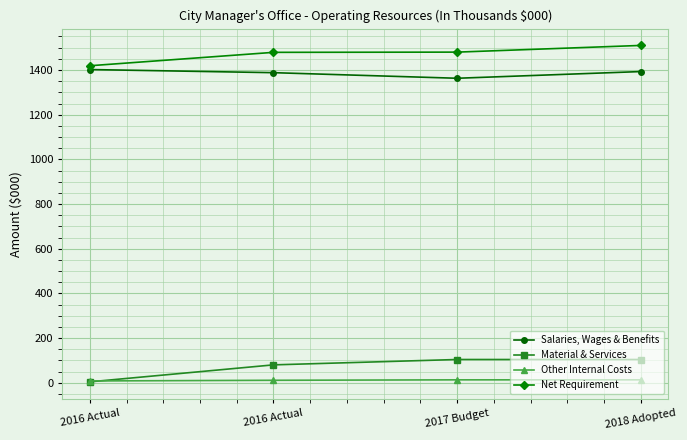

How many categories are shown in the chart?

4